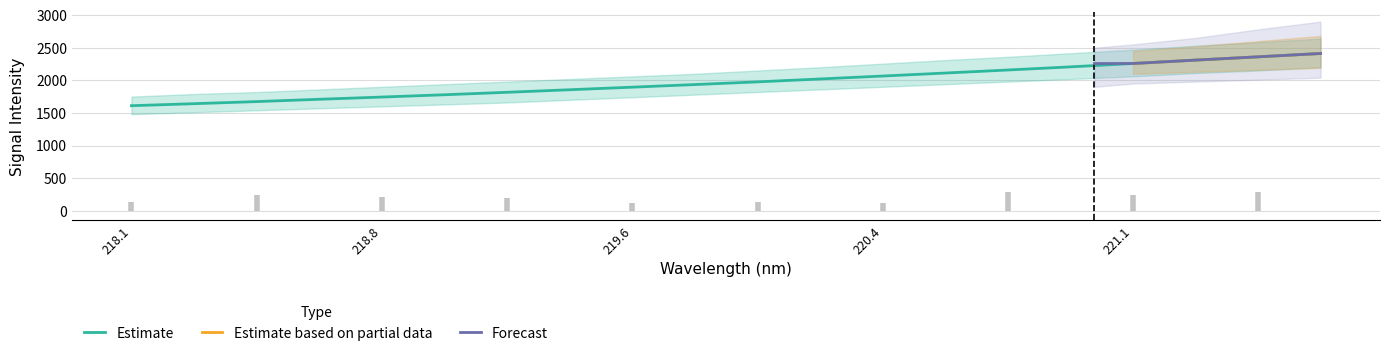

What is the lowest value of the Estimate series?

1610.5